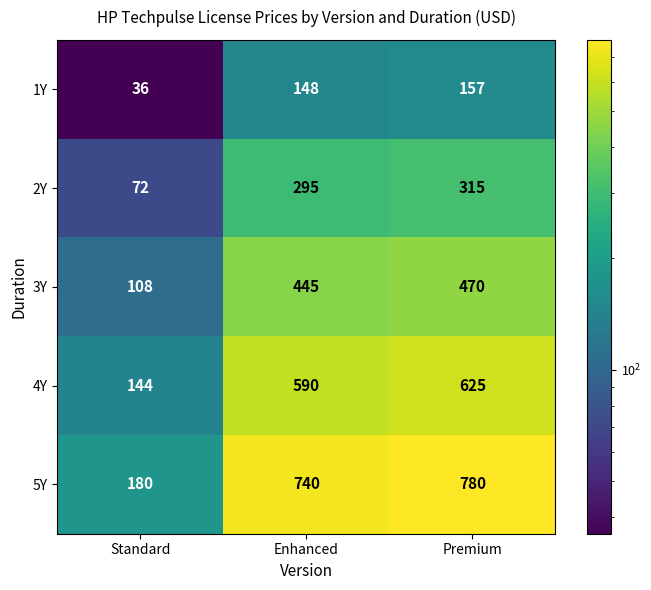

Which label corresponds to the smallest value in the chart?

Standard